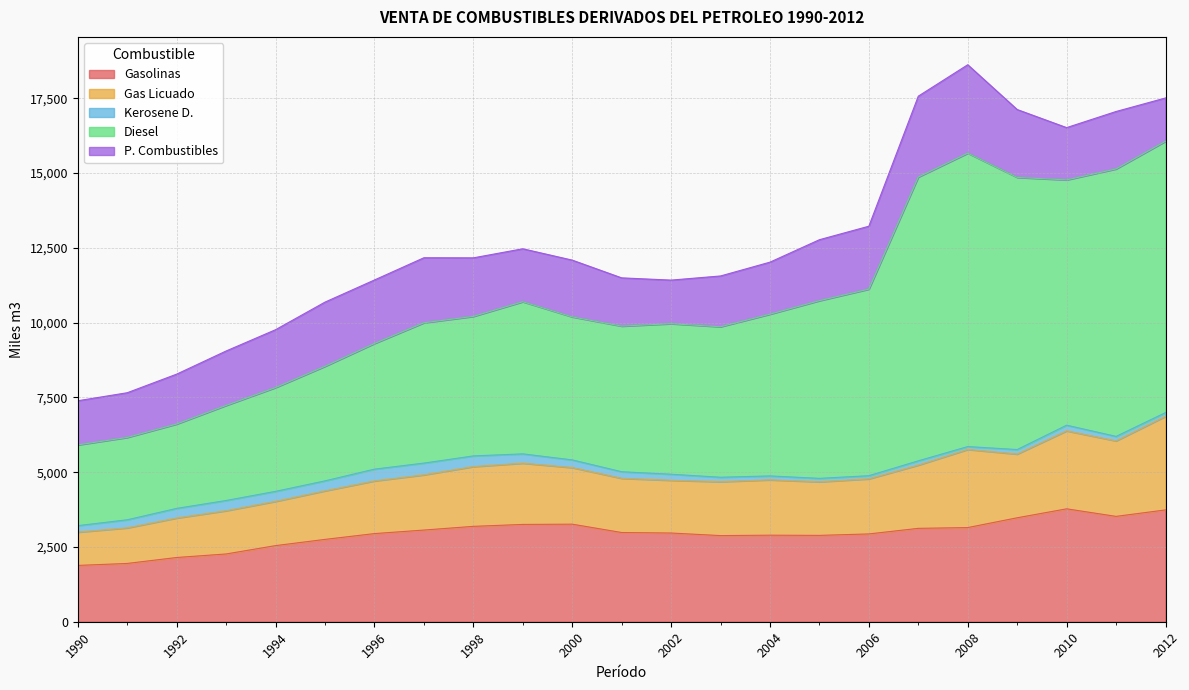

What is the difference between the maximum and minimum values in the Diesel series?

7108.4